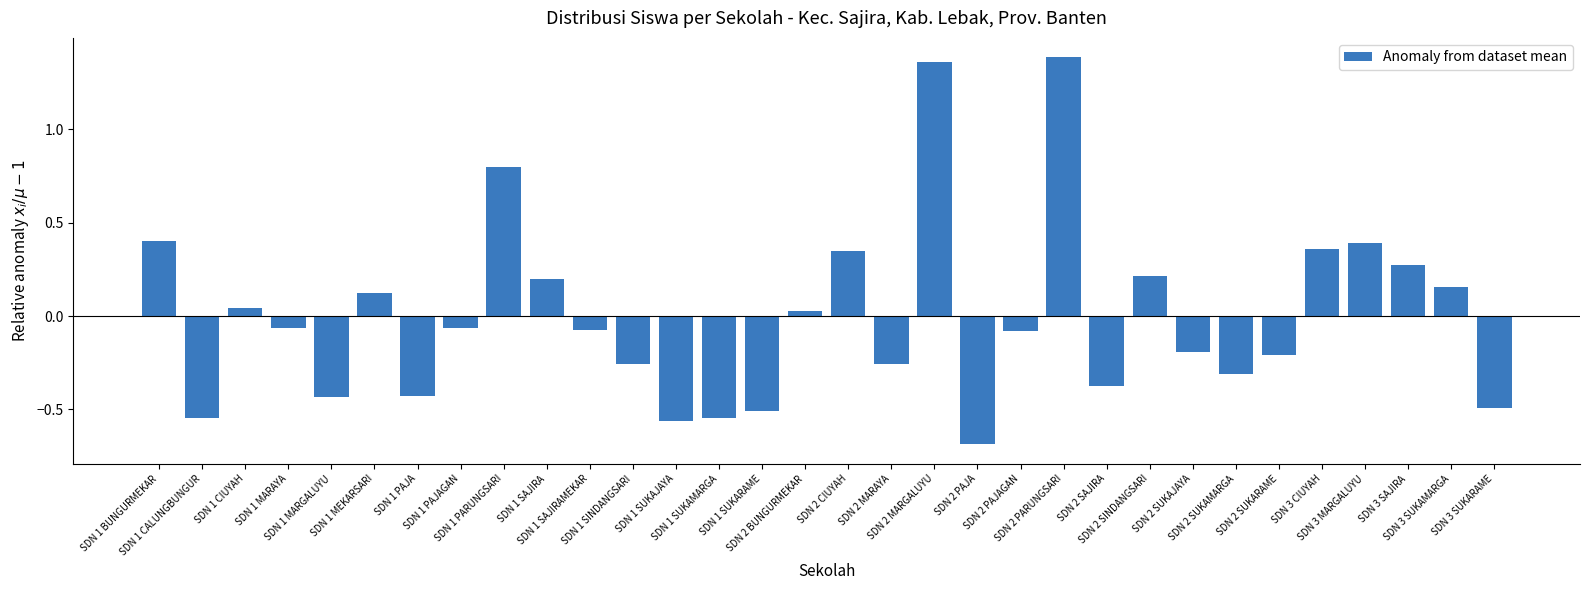

What is the smallest value displayed?

-0.7